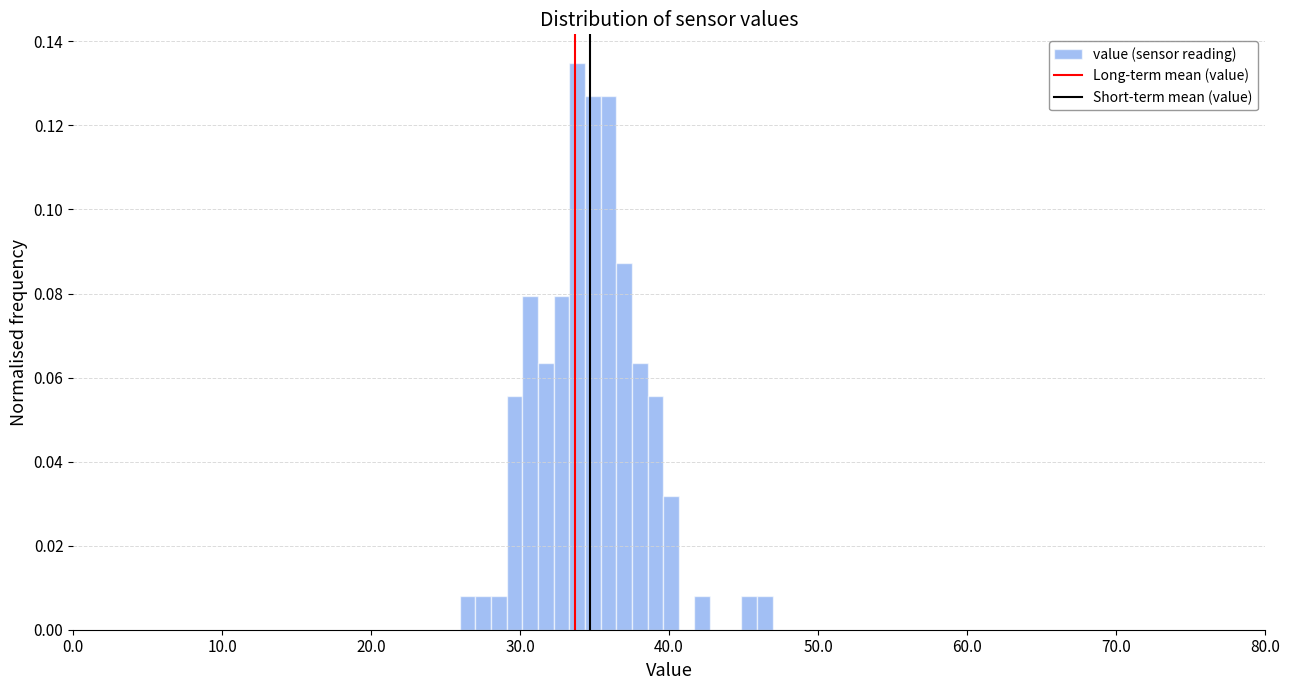

Around what value on the x-axis is the tallest bar? Give the approximate position of its centre, as read against the axis.

34